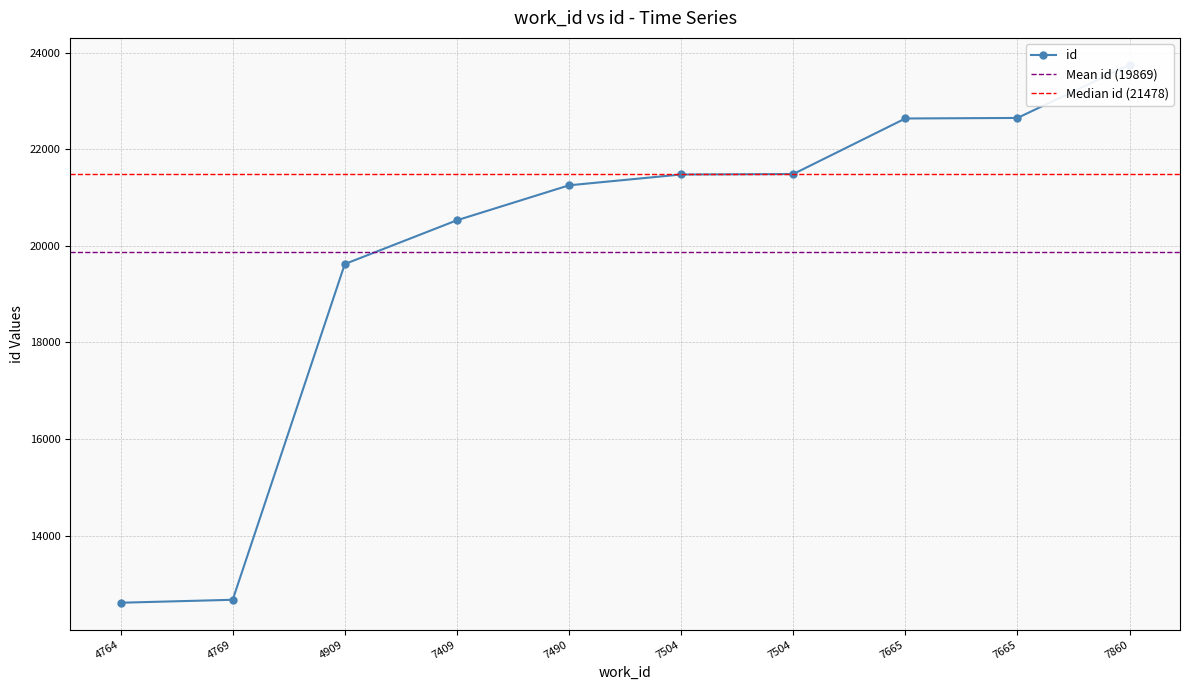

Count the number of data series in this chart.

1